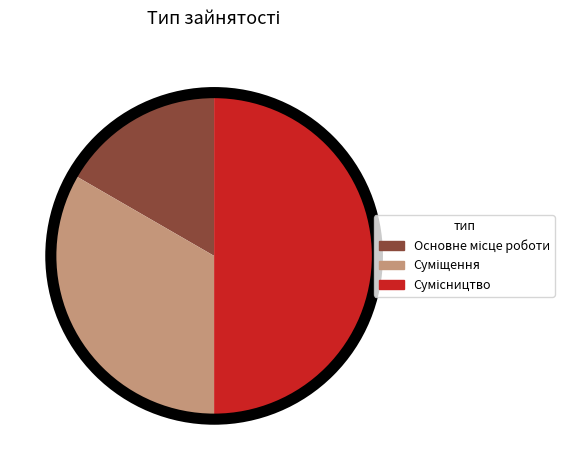

To the nearest percent, what is the average slice percentage?

33%